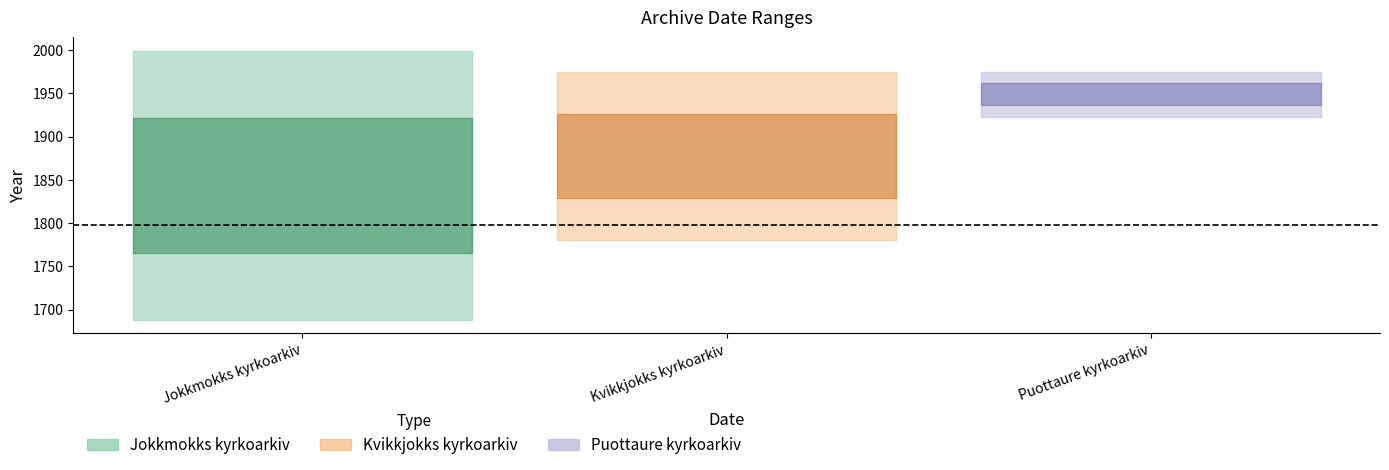

What is the difference between the maximum and minimum values?

24